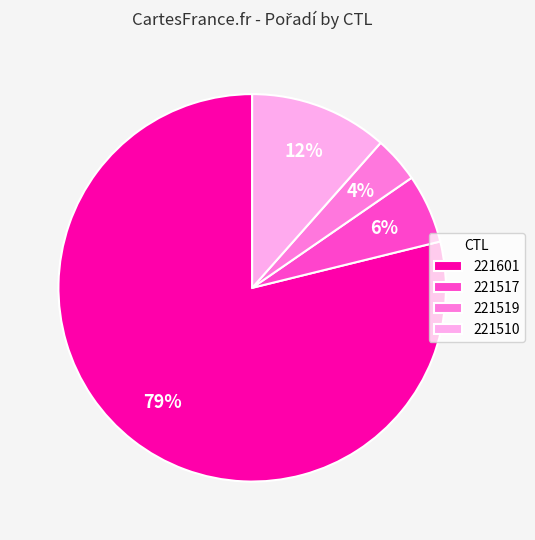

To the nearest percent, what is the average slice percentage?

25%